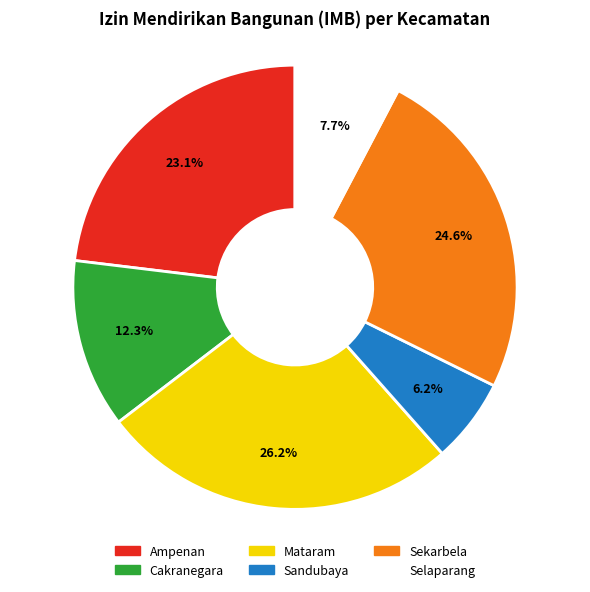

Is there any slice that represents more than half of the pie?

No